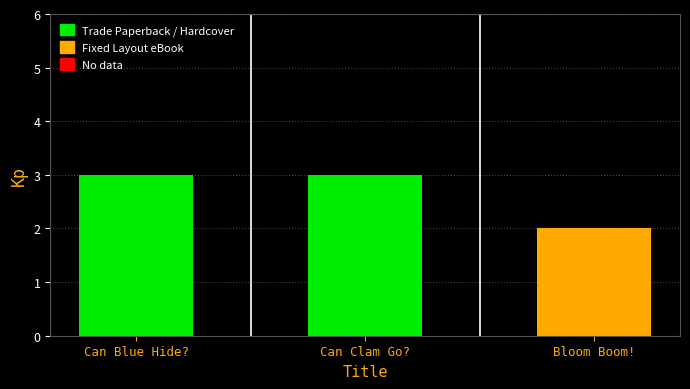

The value at Can Clam Go? is 3. True or false?

True